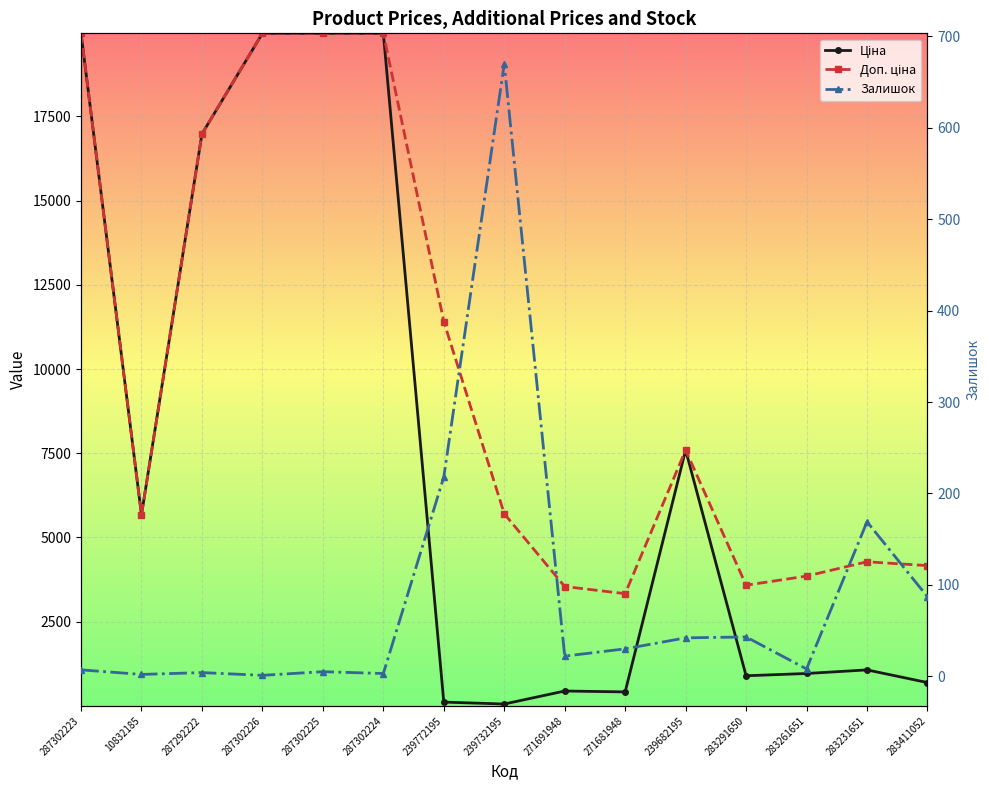

Reading left to right, transcribe all the data shown in this chart.

Ціна: 19964.2	5673.8	16976.3	19964.2	19964.2	19964.2	114.1	57.0	443.1	416.6	7596.5	895.9	963.5	1069.8	694.3
Доп. ціна: 19964.2	5673.8	16976.3	19964.2	19964.2	19964.2	11410.0	5705.0	3545.0	3332.5	7596.5	3583.6	3854.0	4279.1	4165.6
Залишок: 7.0	2.0	4.0	1.0	5.0	3.0	218.0	670.0	22.0	30.0	42.0	43.0	8.0	169.0	87.0